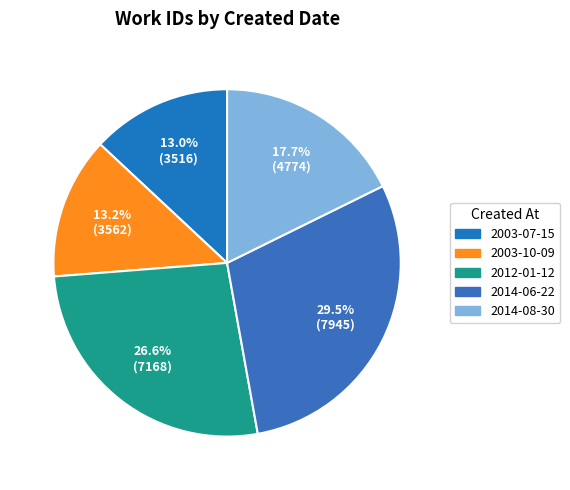

To the nearest percent, what is the difference between the 2014-08-30 and 2014-06-22 slice percentages?

12%